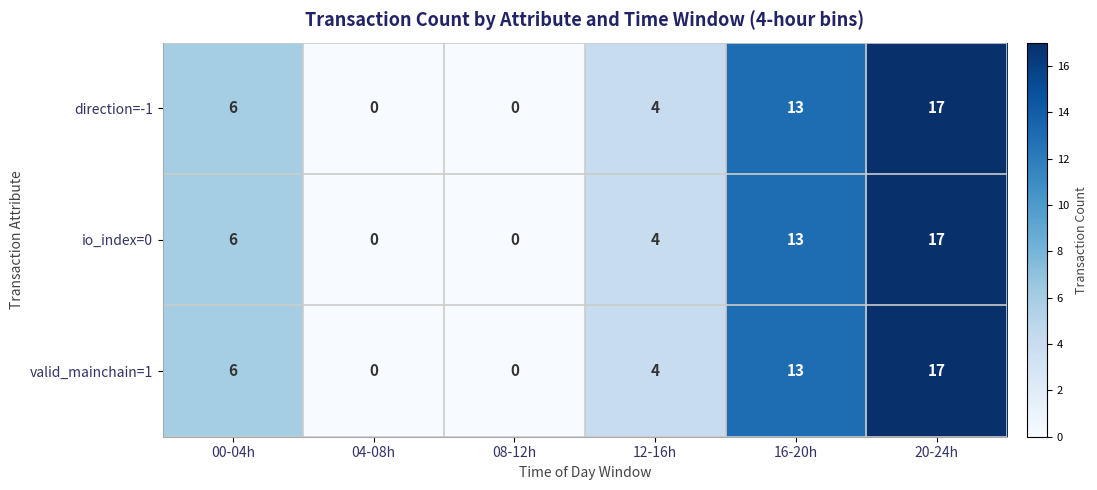

What is the average value of the valid_mainchain=1 series?

7